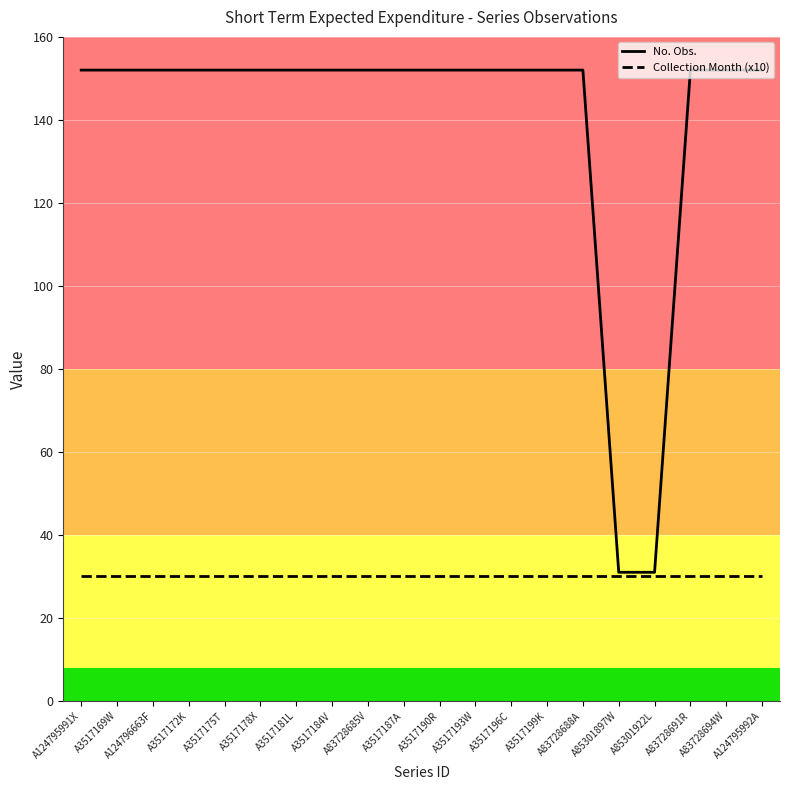

What is the spread (max minus min) of values at A3517172K?

122